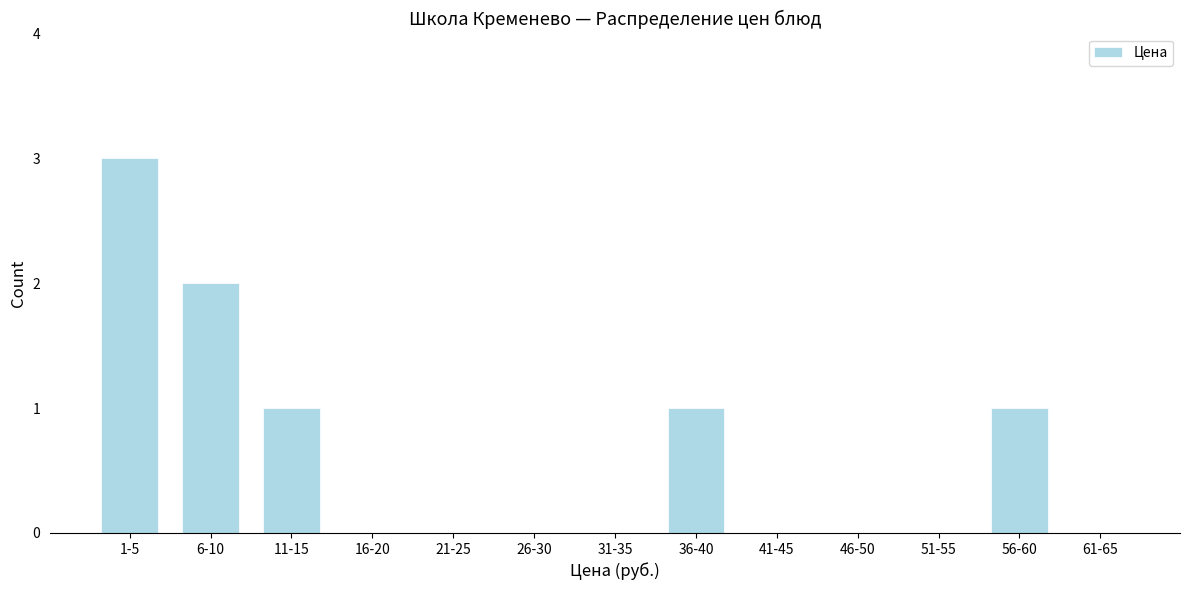

Reading left to right, extract all data points from this chart.

1-5=3	6-10=2	11-15=1	16-20=0	21-25=0	26-30=0	31-35=0	36-40=1	41-45=0	46-50=0	51-55=0	56-60=1	61-65=0